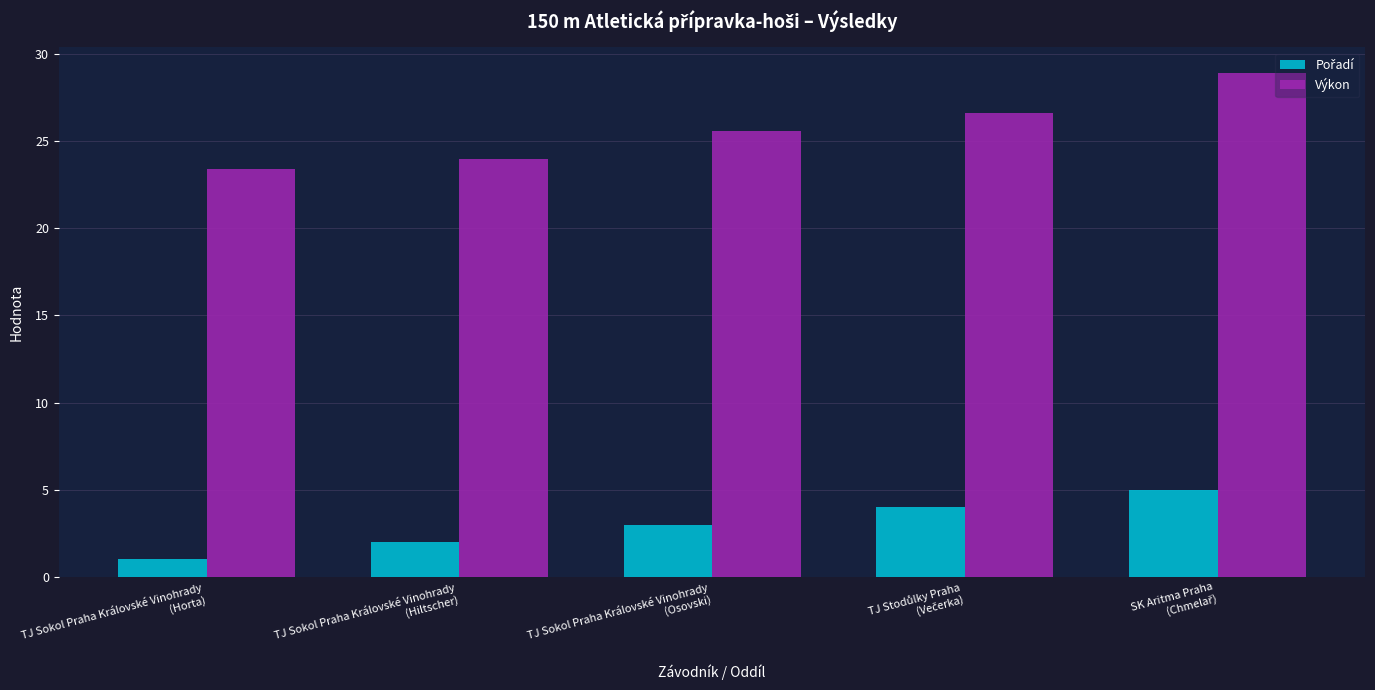

Which series has the largest total across all categories?

Výkon